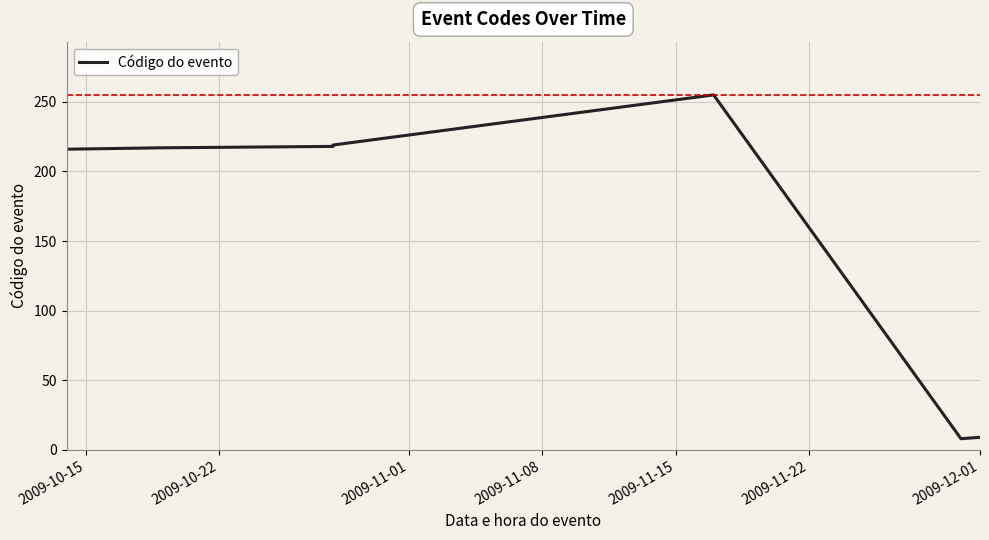

How many lines are shown in the chart?

1